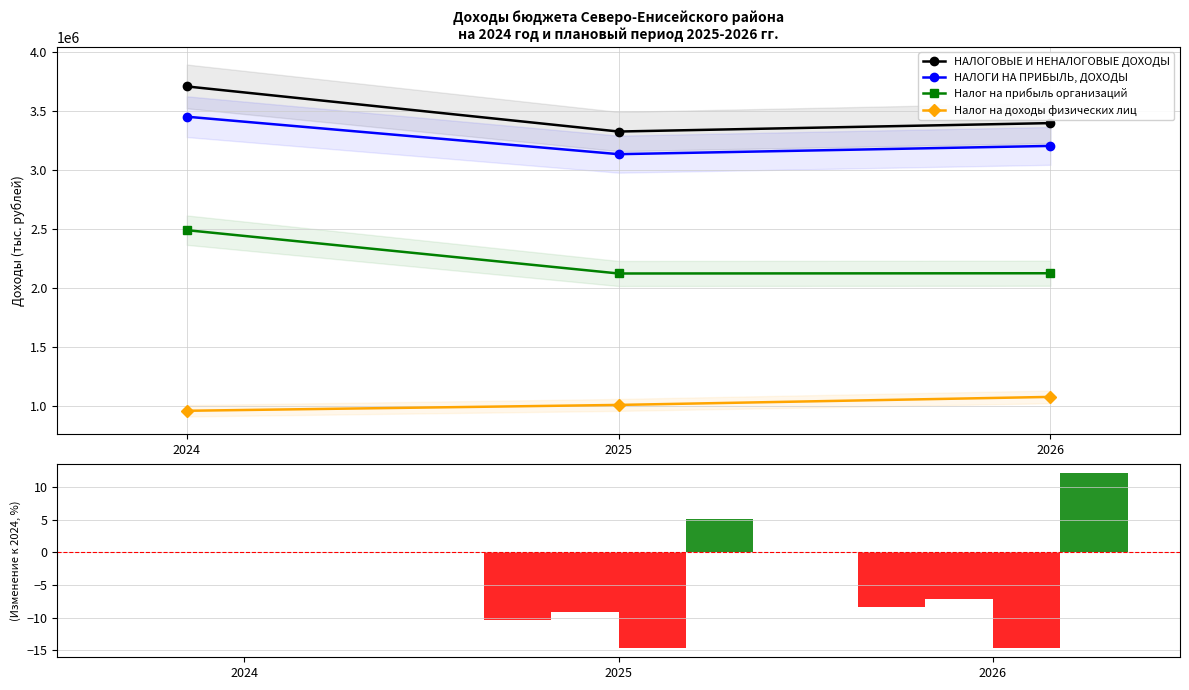

At how many categories does at least one series exceed 8?

1